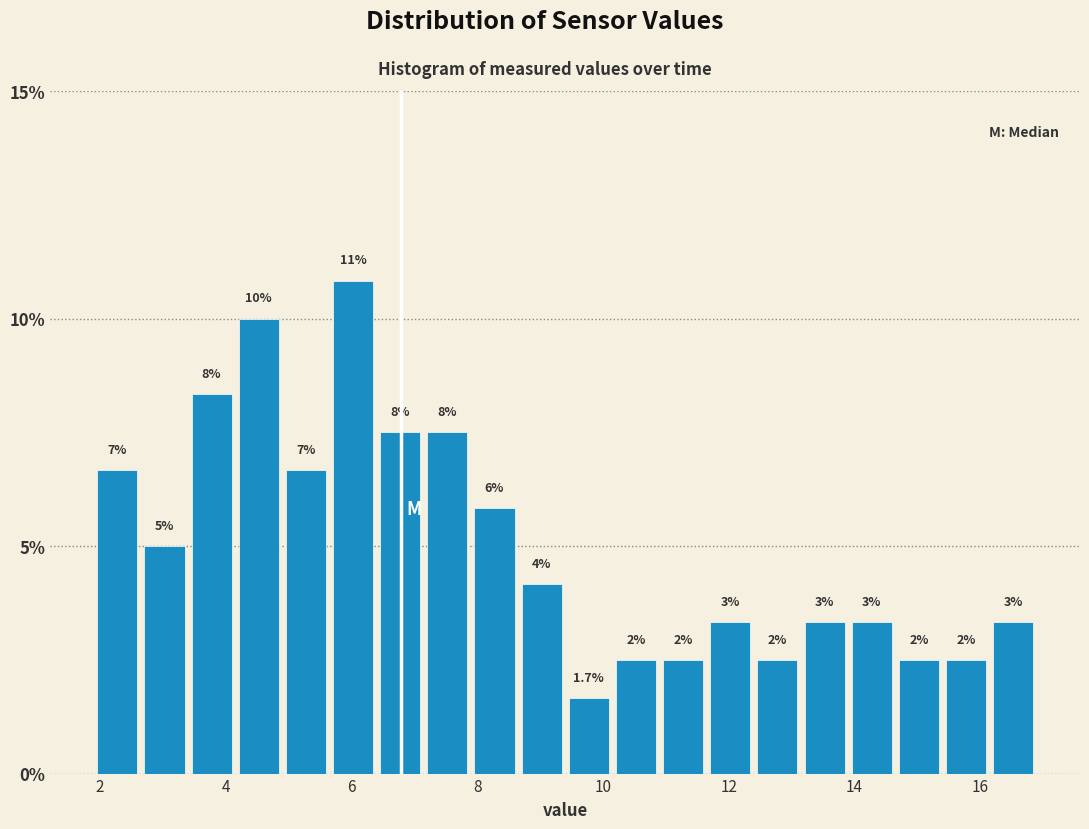

Read against the x-axis, roughly where is the centre of the tallest bar?

6.0